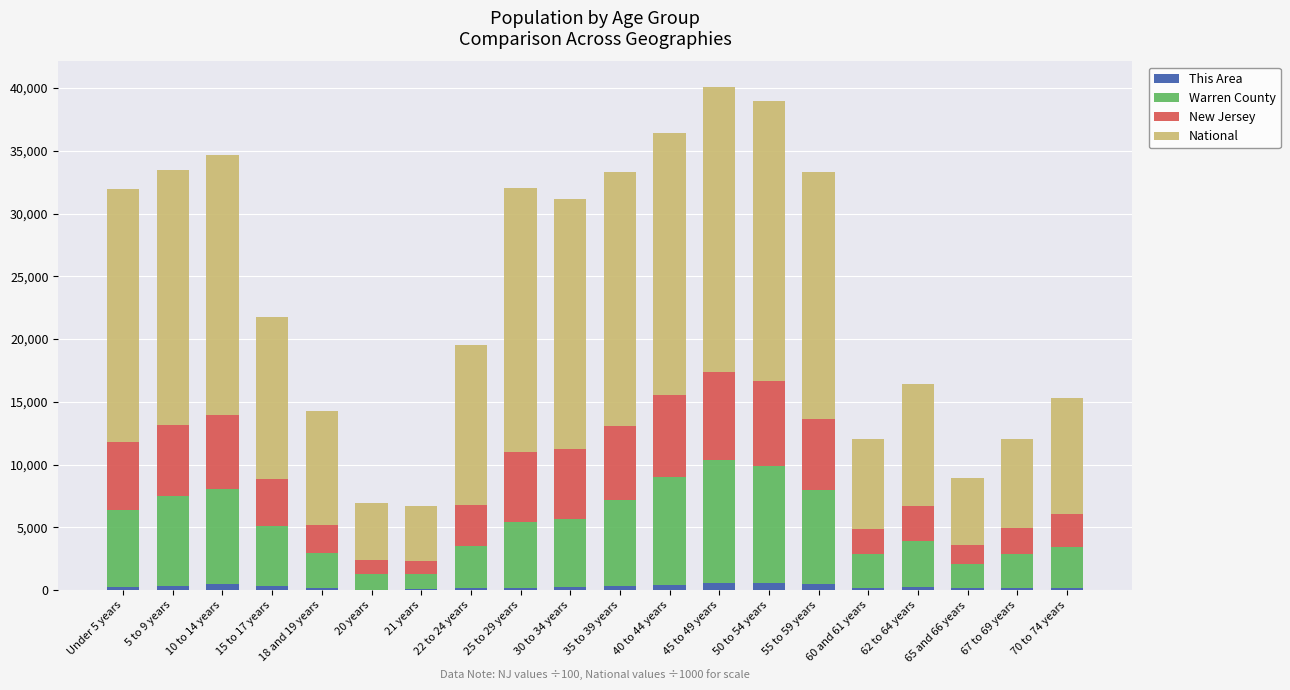

What value does the National series have at 67 to 69 years?

7115.4